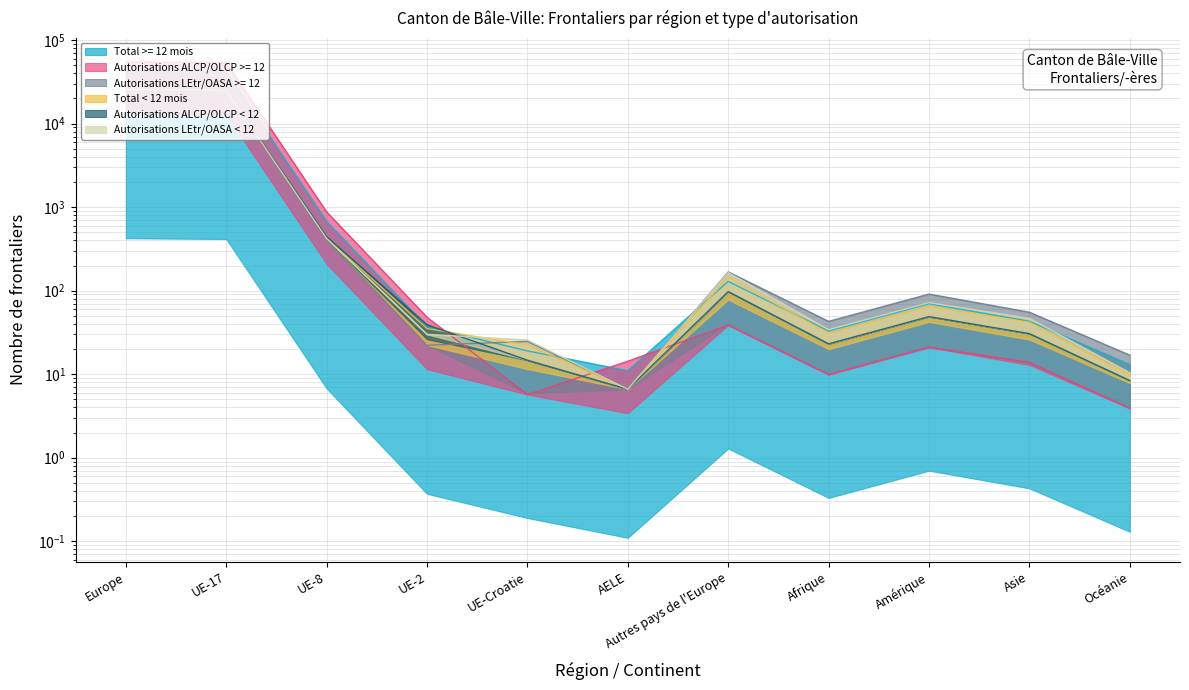

What is the difference between the maximum and minimum values in the Autorisations ALCP/OLCP >= 12 series?

54916.1